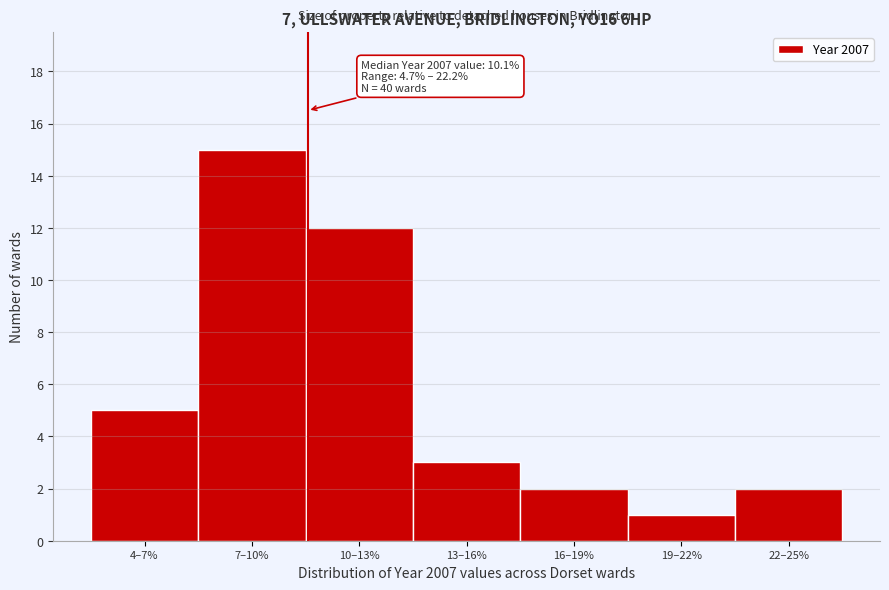

Reading left to right, list all the values displayed in this chart.

5	15	12	3	2	1	2